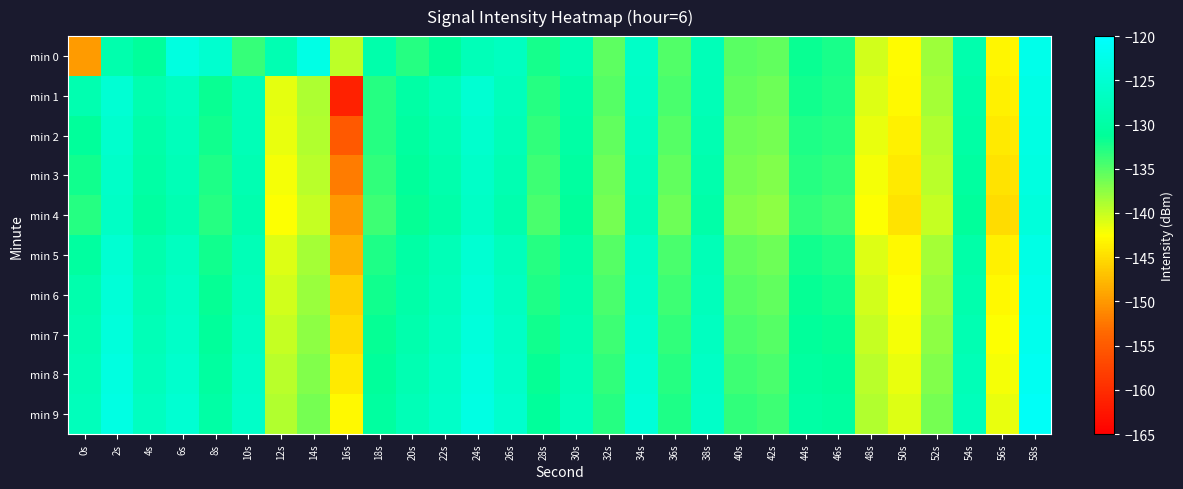

Reading left to right, what are all the values shown in this chart?

min 0: 0s=-149.8	2s=-129.0	4s=-130.9	6s=-123.4	8s=-125.4	10s=-133.5	12s=-128.5	14s=-122.9	16s=-139.5	18s=-129.2	20s=-132.9	22s=-131.0	24s=-127.9	26s=-127.0	28s=-132.3	30s=-128.3	32s=-135.4	34s=-126.2	36s=-134.8	38s=-127.8	40s=-135.2	42s=-135.6	44s=-131.6	46s=-132.4	48s=-140.5	50s=-142.7	52s=-138.2	54s=-129.1	56s=-143.1	58s=-122.4
min 1: 0s=-128.6	2s=-124.8	4s=-128.9	6s=-127.1	8s=-131.7	10s=-127.8	12s=-141.3	14s=-138.9	16s=-161.2	18s=-132.9	20s=-130.0	22s=-128.0	24s=-125.0	26s=-127.5	28s=-133.0	30s=-129.5	32s=-135.0	34s=-126.5	36s=-134.5	38s=-128.0	40s=-135.5	42s=-136.0	44s=-132.0	46s=-132.5	48s=-141.0	50s=-143.0	52s=-138.5	54s=-129.5	56s=-143.5	58s=-122.9
min 2: 0s=-131.0	2s=-125.5	4s=-129.5	6s=-127.5	8s=-132.0	10s=-128.0	12s=-141.5	14s=-139.0	16s=-155.0	18s=-133.0	20s=-130.5	22s=-128.5	24s=-125.5	26s=-128.0	28s=-133.5	30s=-130.0	32s=-135.5	34s=-127.0	36s=-135.0	38s=-128.5	40s=-136.0	42s=-136.5	44s=-132.5	46s=-133.0	48s=-141.5	50s=-143.5	52s=-139.0	54s=-130.0	56s=-144.0	58s=-123.0
min 3: 0s=-132.0	2s=-126.0	4s=-130.0	6s=-128.0	8s=-132.5	10s=-128.5	12s=-142.0	14s=-139.5	16s=-152.0	18s=-133.5	20s=-131.0	22s=-129.0	24s=-126.0	26s=-128.5	28s=-134.0	30s=-130.5	32s=-136.0	34s=-127.5	36s=-135.5	38s=-129.0	40s=-136.5	42s=-137.0	44s=-133.0	46s=-133.5	48s=-142.0	50s=-144.0	52s=-139.5	54s=-130.5	56s=-144.5	58s=-123.5
min 4: 0s=-133.0	2s=-126.5	4s=-130.5	6s=-128.5	8s=-133.0	10s=-129.0	12s=-142.5	14s=-140.0	16s=-150.0	18s=-134.0	20s=-131.5	22s=-129.5	24s=-126.5	26s=-129.0	28s=-134.5	30s=-131.0	32s=-136.5	34s=-128.0	36s=-136.0	38s=-129.5	40s=-137.0	42s=-137.5	44s=-133.5	46s=-134.0	48s=-142.5	50s=-144.5	52s=-140.0	54s=-131.0	56s=-145.0	58s=-124.0
min 5: 0s=-130.5	2s=-125.0	4s=-129.0	6s=-127.0	8s=-132.0	10s=-128.0	12s=-141.0	14s=-138.5	16s=-148.0	18s=-132.5	20s=-130.0	22s=-128.0	24s=-125.0	26s=-127.5	28s=-133.0	30s=-129.5	32s=-135.0	34s=-126.5	36s=-134.5	38s=-128.0	40s=-135.5	42s=-136.0	44s=-132.0	46s=-132.5	48s=-141.0	50s=-143.0	52s=-138.5	54s=-129.5	56s=-143.5	58s=-122.9
min 6: 0s=-129.0	2s=-124.5	4s=-128.5	6s=-126.5	8s=-131.5	10s=-127.5	12s=-140.5	14s=-138.0	16s=-146.0	18s=-132.0	20s=-129.5	22s=-127.5	24s=-124.5	26s=-127.0	28s=-132.5	30s=-129.0	32s=-134.5	34s=-126.0	36s=-134.0	38s=-127.5	40s=-135.0	42s=-135.5	44s=-131.5	46s=-132.0	48s=-140.5	50s=-142.5	52s=-138.0	54s=-129.0	56s=-143.0	58s=-122.4
min 7: 0s=-128.5	2s=-124.0	4s=-128.0	6s=-126.0	8s=-131.0	10s=-127.0	12s=-140.0	14s=-137.5	16s=-145.0	18s=-131.5	20s=-129.0	22s=-127.0	24s=-124.0	26s=-126.5	28s=-132.0	30s=-128.5	32s=-134.0	34s=-125.5	36s=-133.5	38s=-127.0	40s=-134.5	42s=-135.0	44s=-131.0	46s=-131.5	48s=-140.0	50s=-142.0	52s=-137.5	54s=-128.5	56s=-142.5	58s=-122.0
min 8: 0s=-128.0	2s=-123.5	4s=-127.5	6s=-125.5	8s=-130.5	10s=-126.5	12s=-139.5	14s=-137.0	16s=-144.0	18s=-131.0	20s=-128.5	22s=-126.5	24s=-123.5	26s=-126.0	28s=-131.5	30s=-128.0	32s=-133.5	34s=-125.0	36s=-133.0	38s=-126.5	40s=-134.0	42s=-134.5	44s=-130.5	46s=-131.0	48s=-139.5	50s=-141.5	52s=-137.0	54s=-128.0	56s=-142.0	58s=-121.5
min 9: 0s=-127.5	2s=-123.0	4s=-127.0	6s=-125.0	8s=-130.0	10s=-126.0	12s=-139.0	14s=-136.5	16s=-143.0	18s=-130.5	20s=-128.0	22s=-126.0	24s=-123.0	26s=-125.5	28s=-131.0	30s=-127.5	32s=-133.0	34s=-124.5	36s=-132.5	38s=-126.0	40s=-133.5	42s=-134.0	44s=-130.0	46s=-130.5	48s=-139.0	50s=-141.0	52s=-136.5	54s=-127.5	56s=-141.5	58s=-121.0